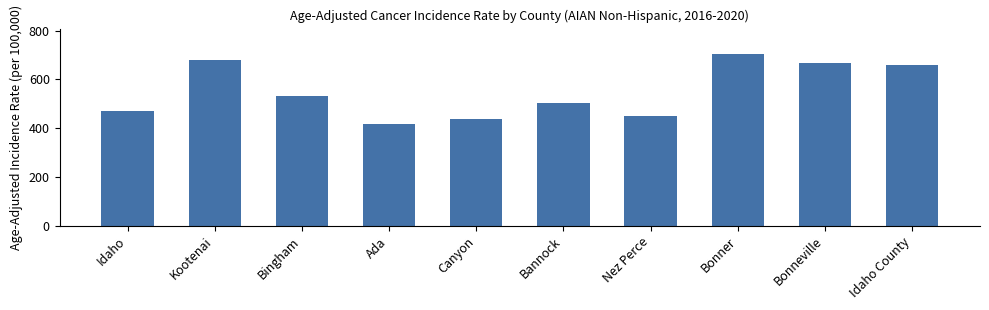

List the labels in order of value, smallest first.

Ada, Canyon, Nez Perce, Idaho, Bannock, Bingham, Idaho County, Bonneville, Kootenai, Bonner